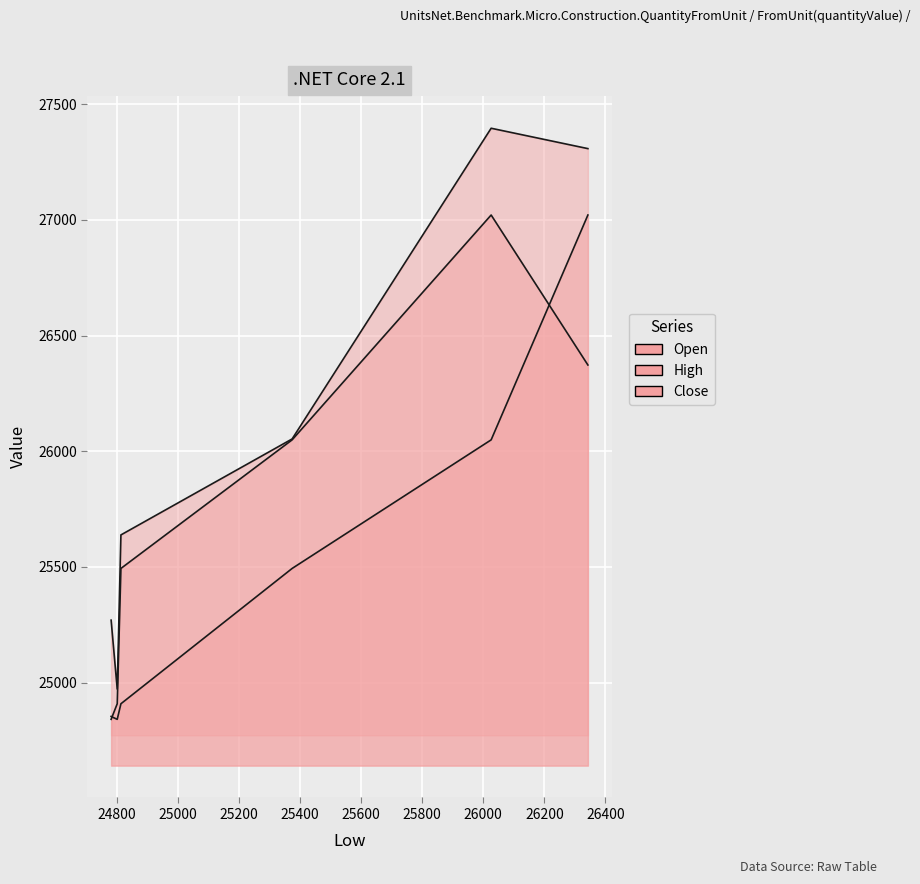

What is the average value of the High series?

26106.4